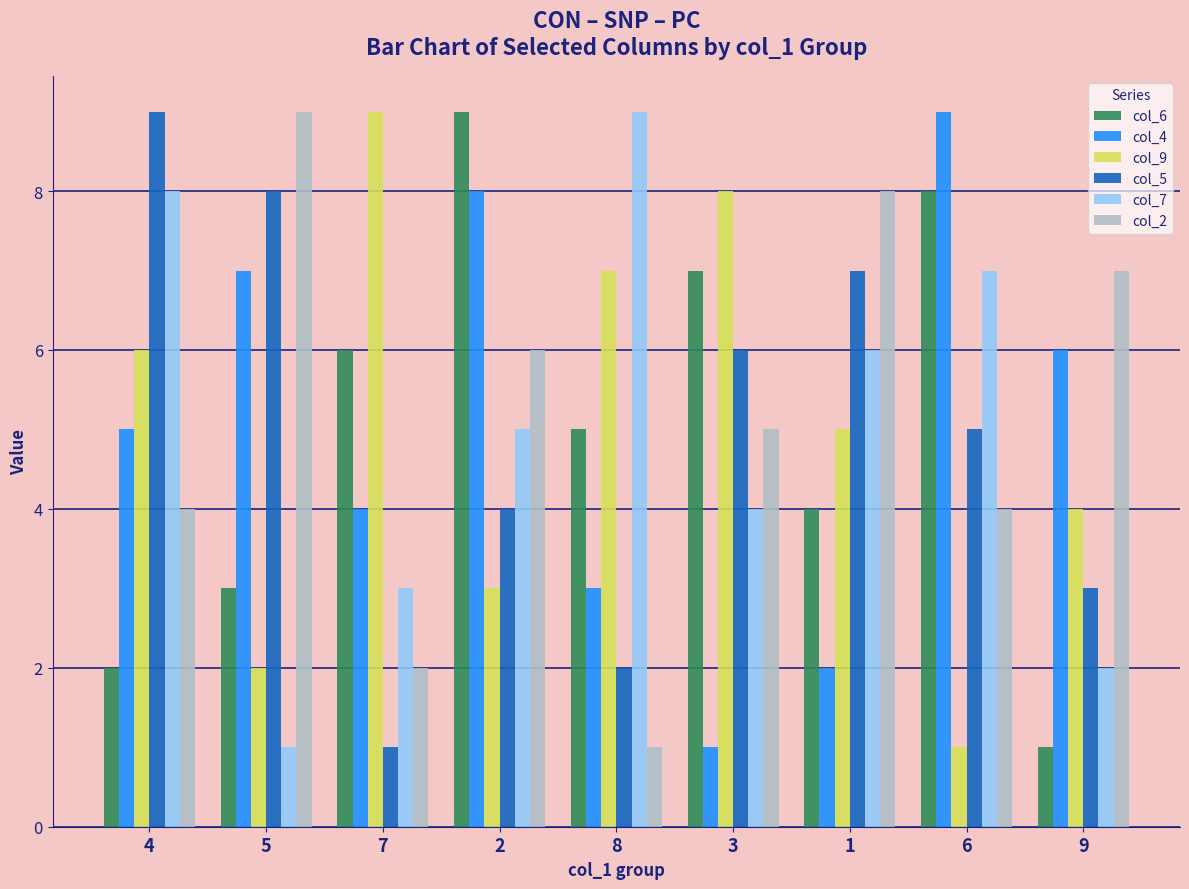

Rank the series at 4 from lowest to highest value.

col_6, col_2, col_4, col_9, col_7, col_5